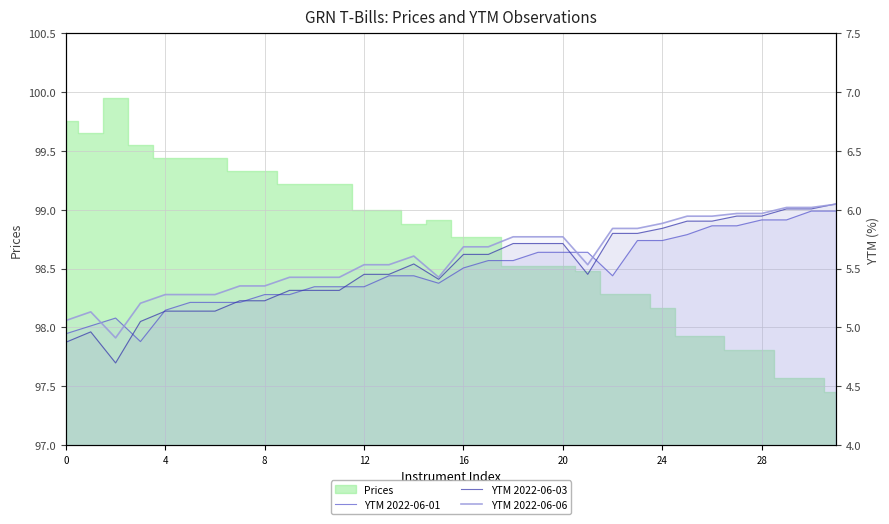

How many times do YTM 2022-06-06 and YTM 2022-06-01 cross each other?

4